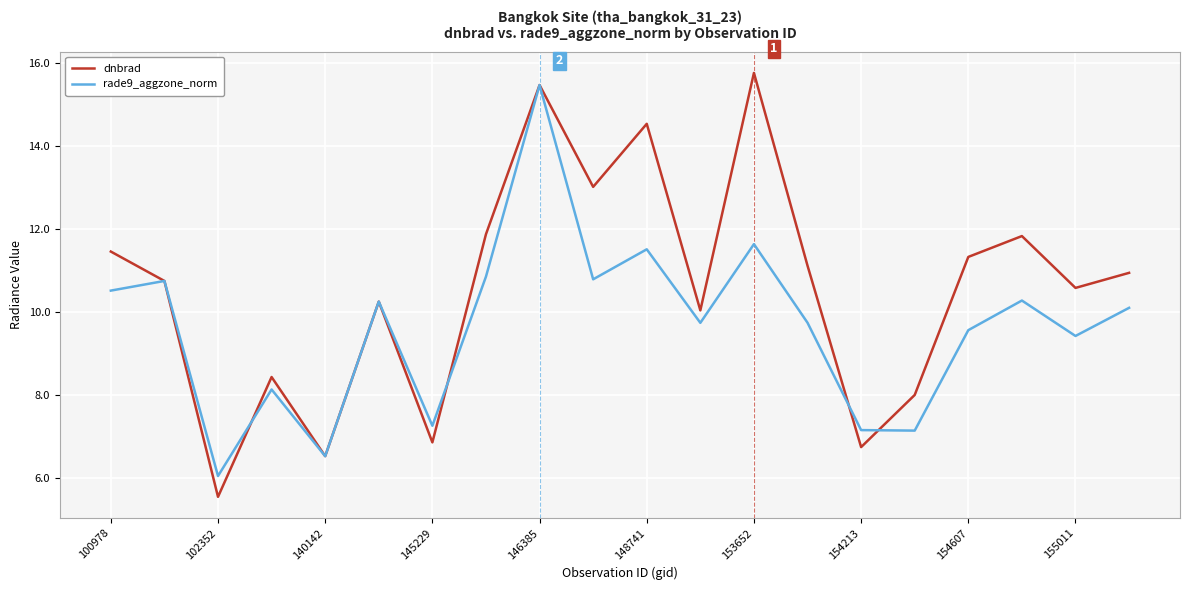

After their last crossing, which series has the higher values: rade9_aggzone_norm or dnbrad?

dnbrad